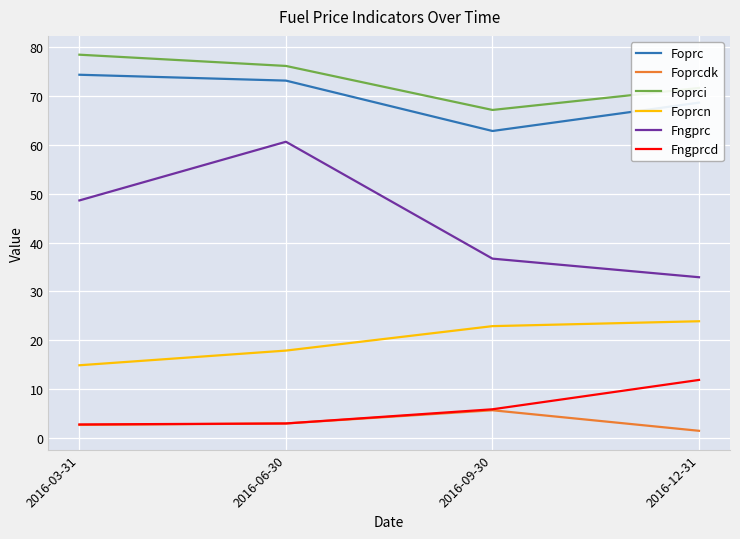

How many values in the Foprci series exceed 76?

2